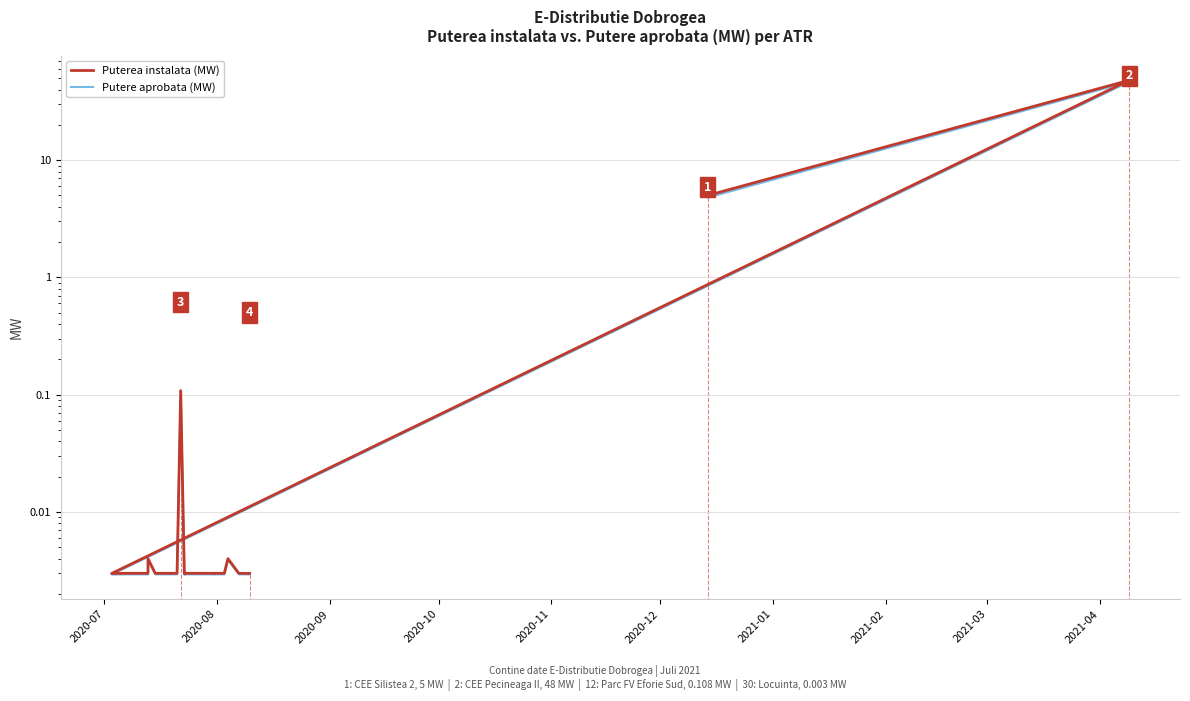

How many series are shown in this chart?

2